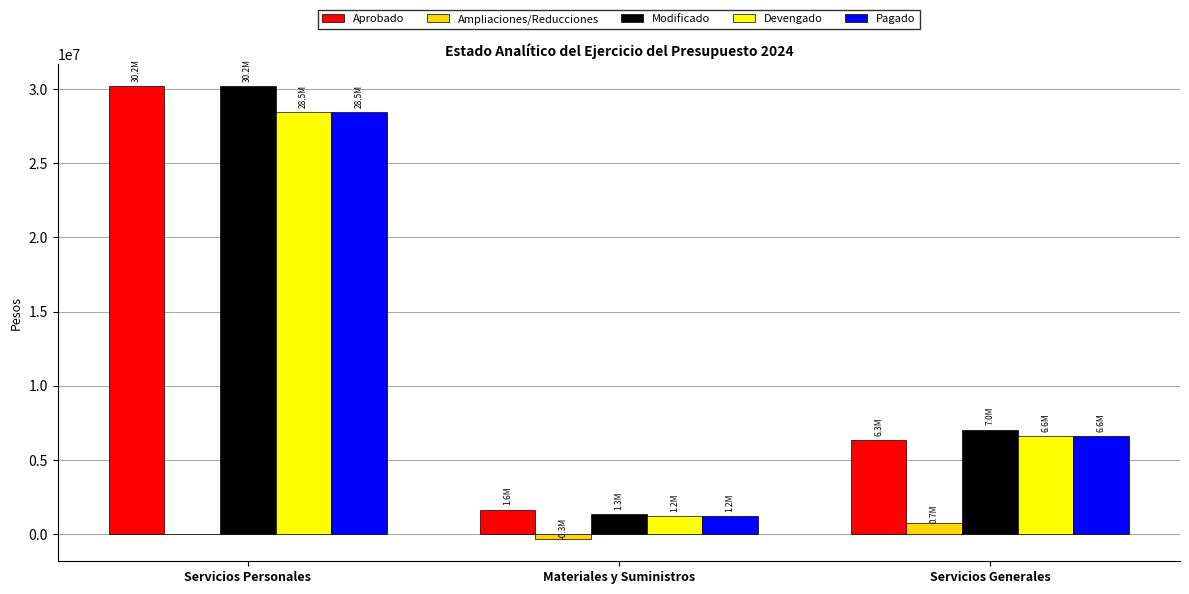

At which category does the chart reach its peak across all series?

Servicios Personales